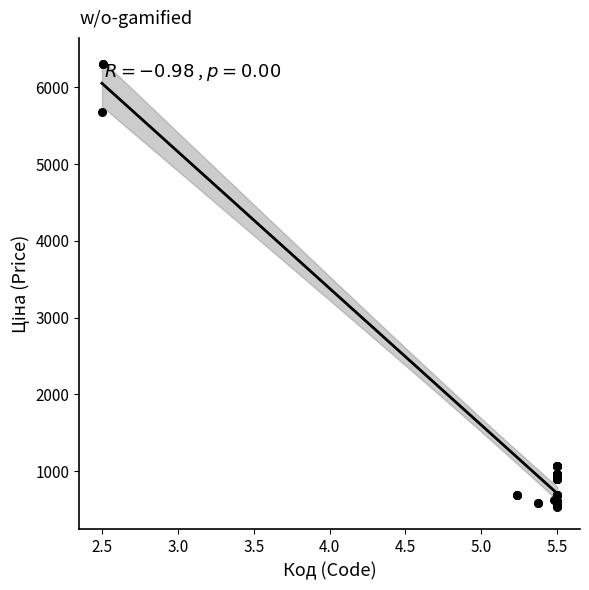

What Y value in the scatter plot is closest to 3420?

5673.8